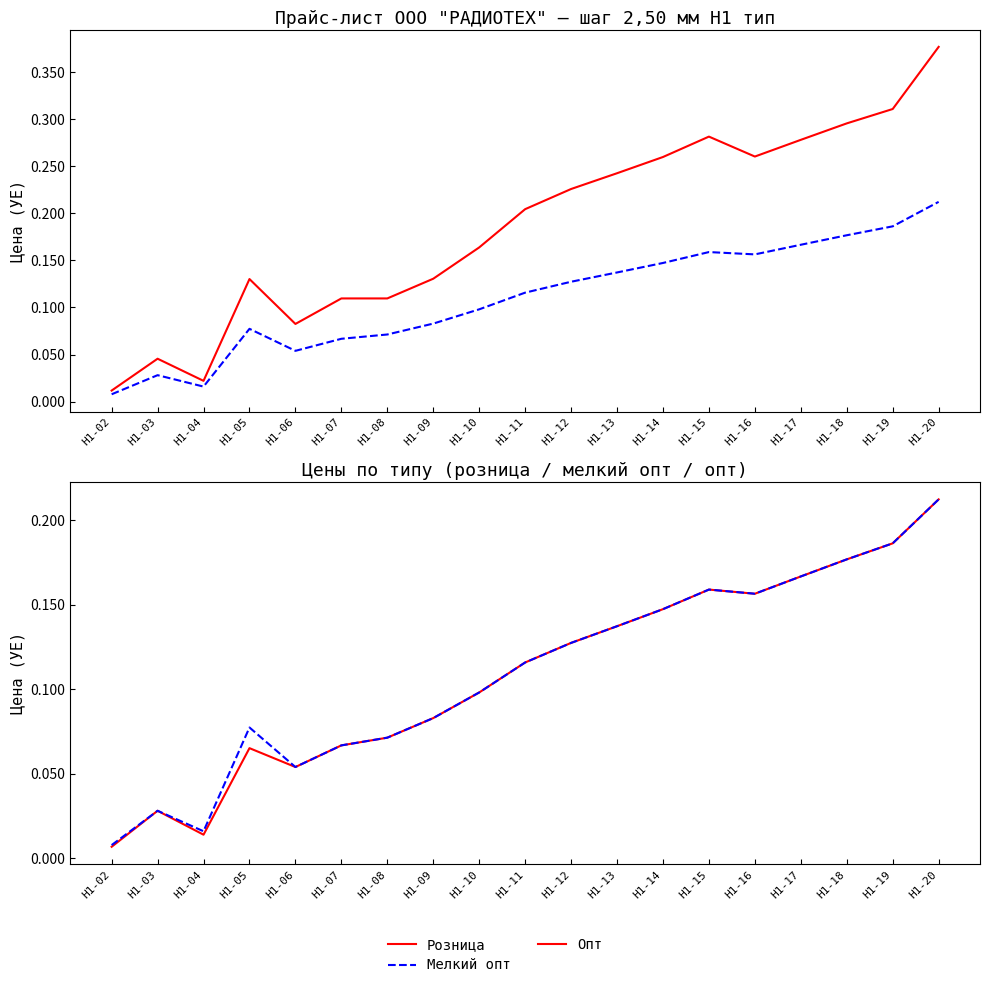

Does the chart display data point markers on the line(s)?

No